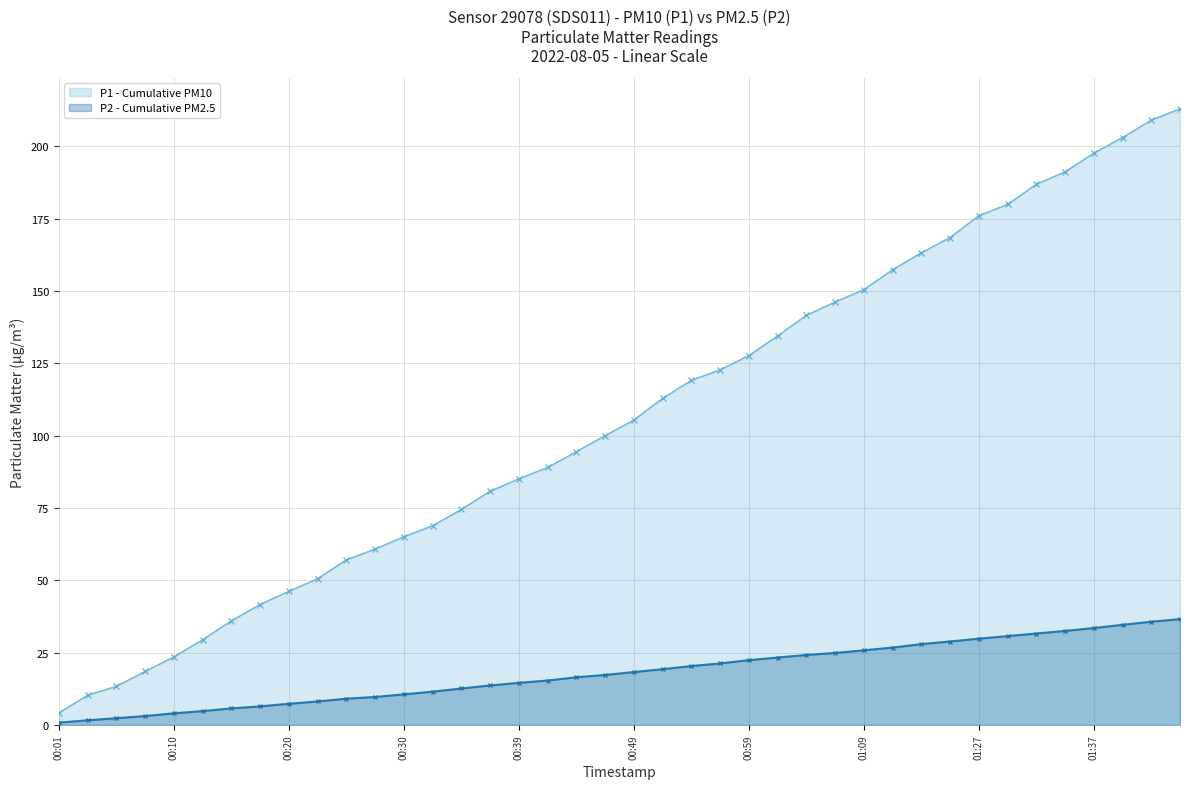

What is the difference between the maximum and minimum values in the P2 - Cumulative PM2.5 series?

35.8